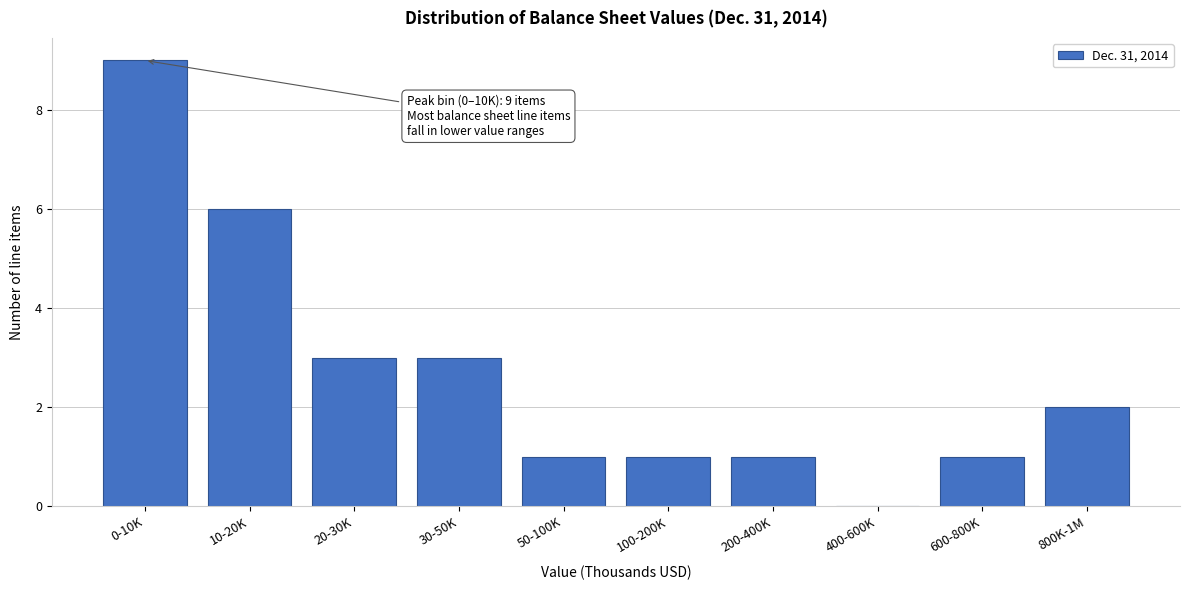

Reading left to right, extract all data points from this chart.

0-10K=9	10-20K=6	20-30K=3	30-50K=3	50-100K=1	100-200K=1	200-400K=1	400-600K=0	600-800K=1	800K-1M=2